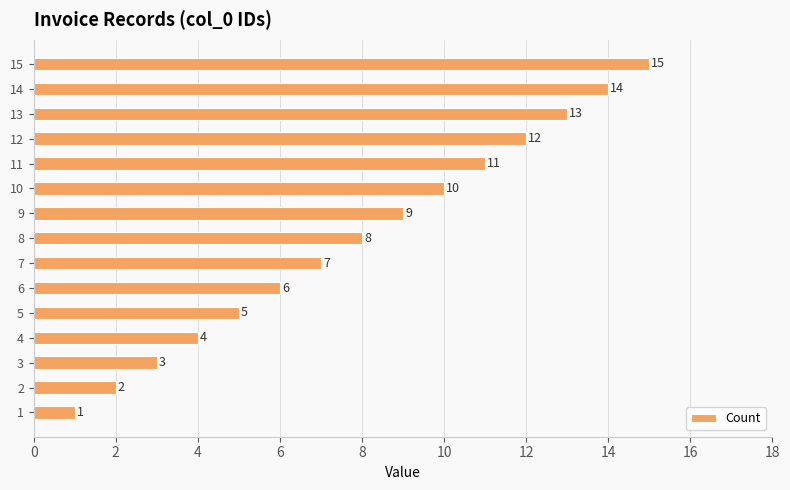

Between 2 and 14, which is larger?

14